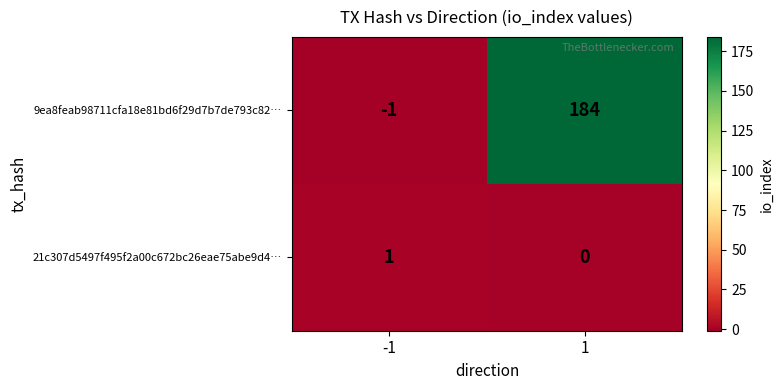

The 21c307d5497f495f2a00c672bc26eae75abe9d4… series shows 0 at 1. True or false?

True